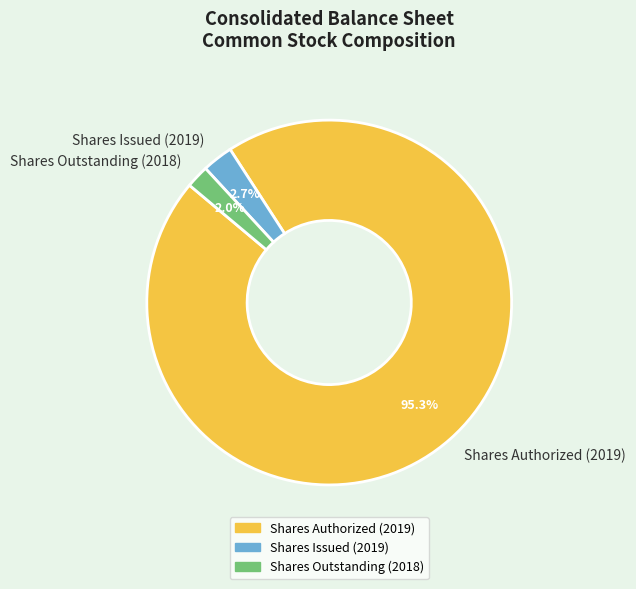

What is the smallest slice in the pie chart?

Shares Outstanding (2018)